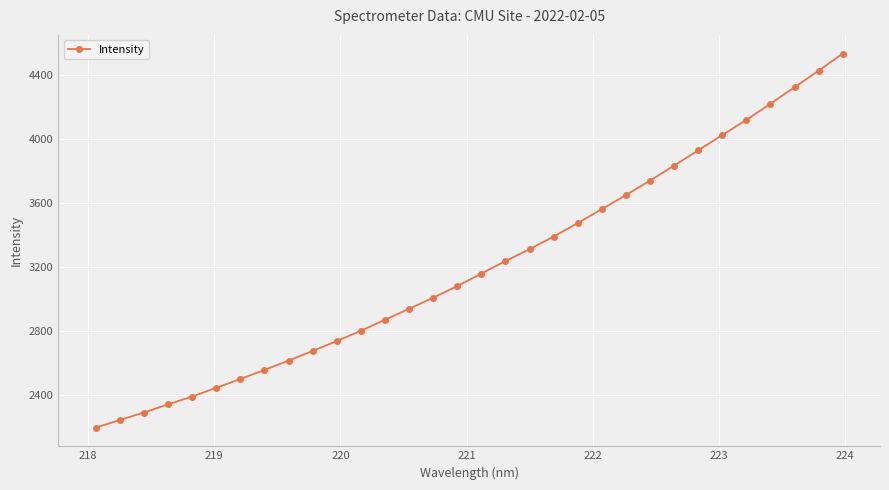

How many data points does each series have?

32